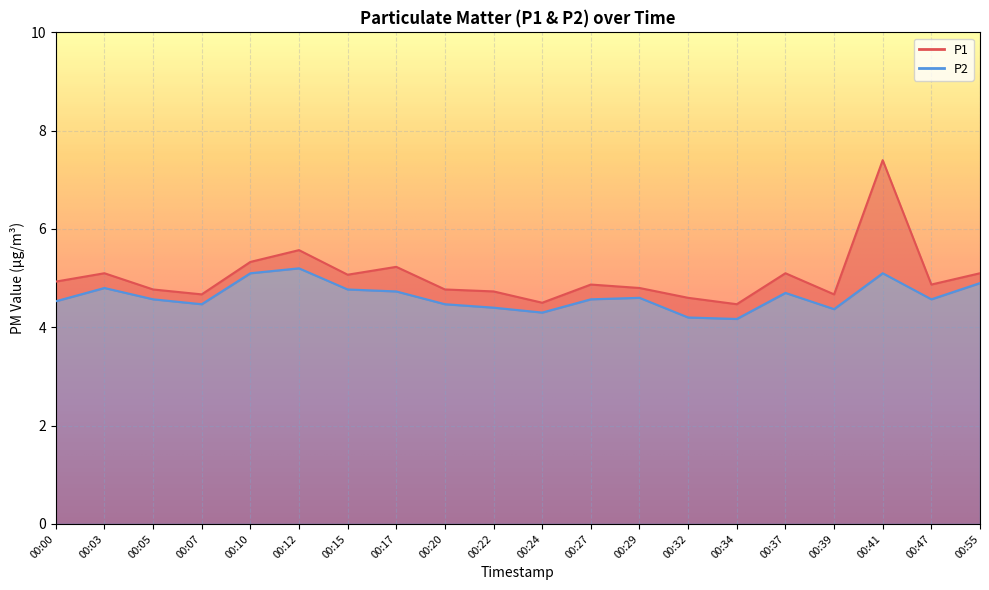

True or false: P1 has more than 2 interior local peaks.

True